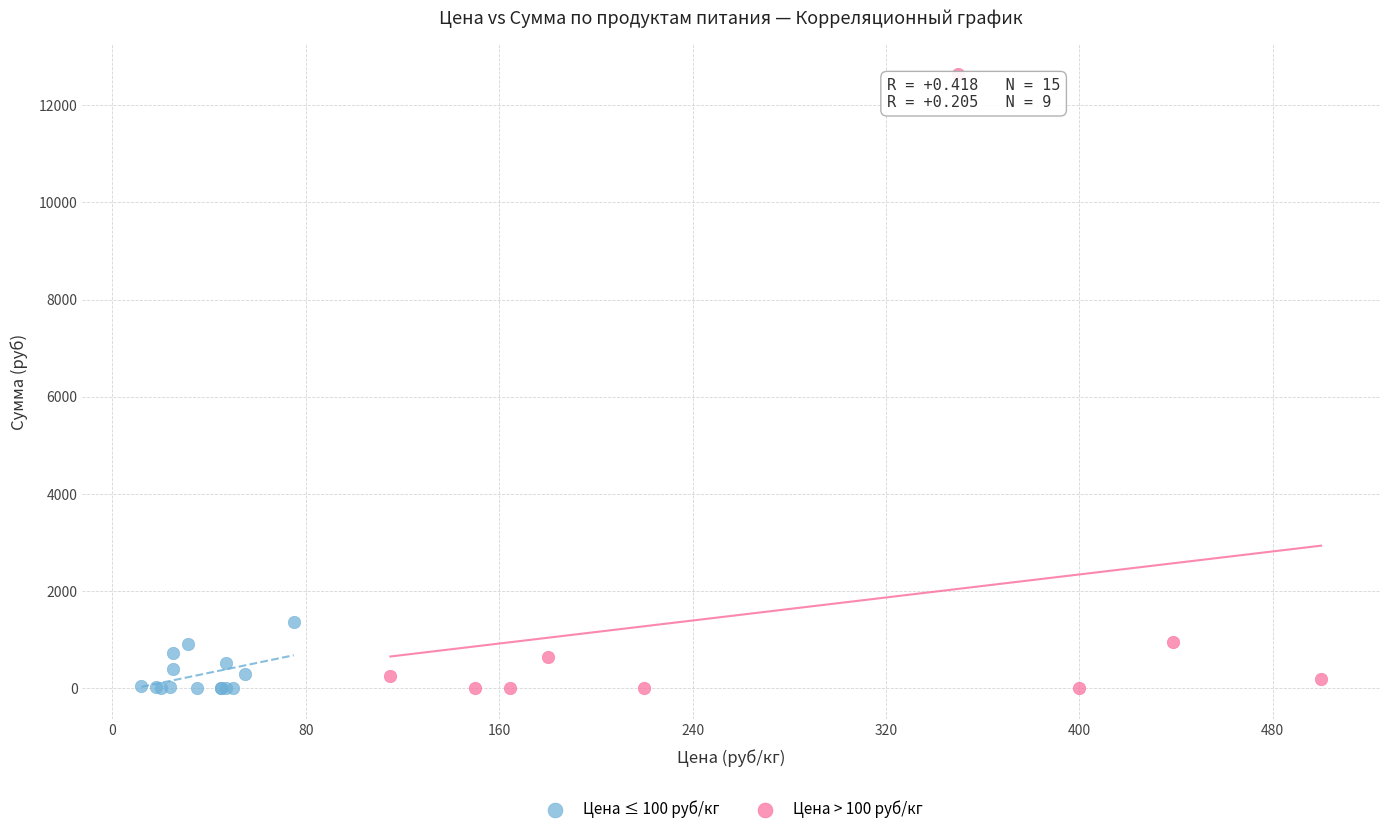

Which series has the largest Y range (max minus min)?

Цена > 100 руб/кг